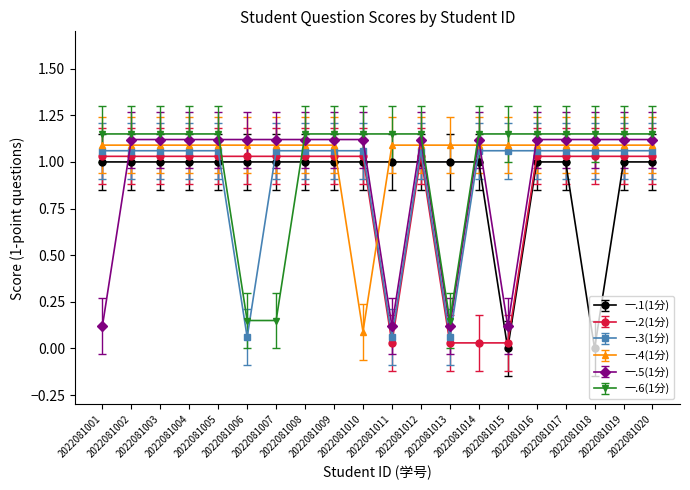

True or false: 一.3(1分) and 一.2(1分) intersect in this chart.

True